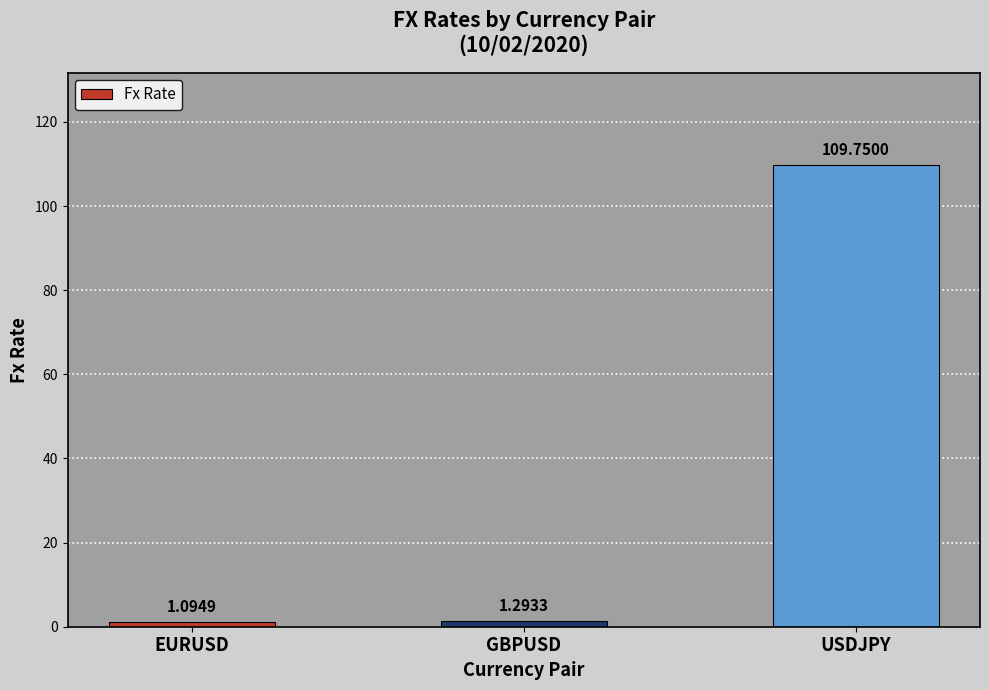

List the labels in order of value, largest first.

USDJPY, GBPUSD, EURUSD